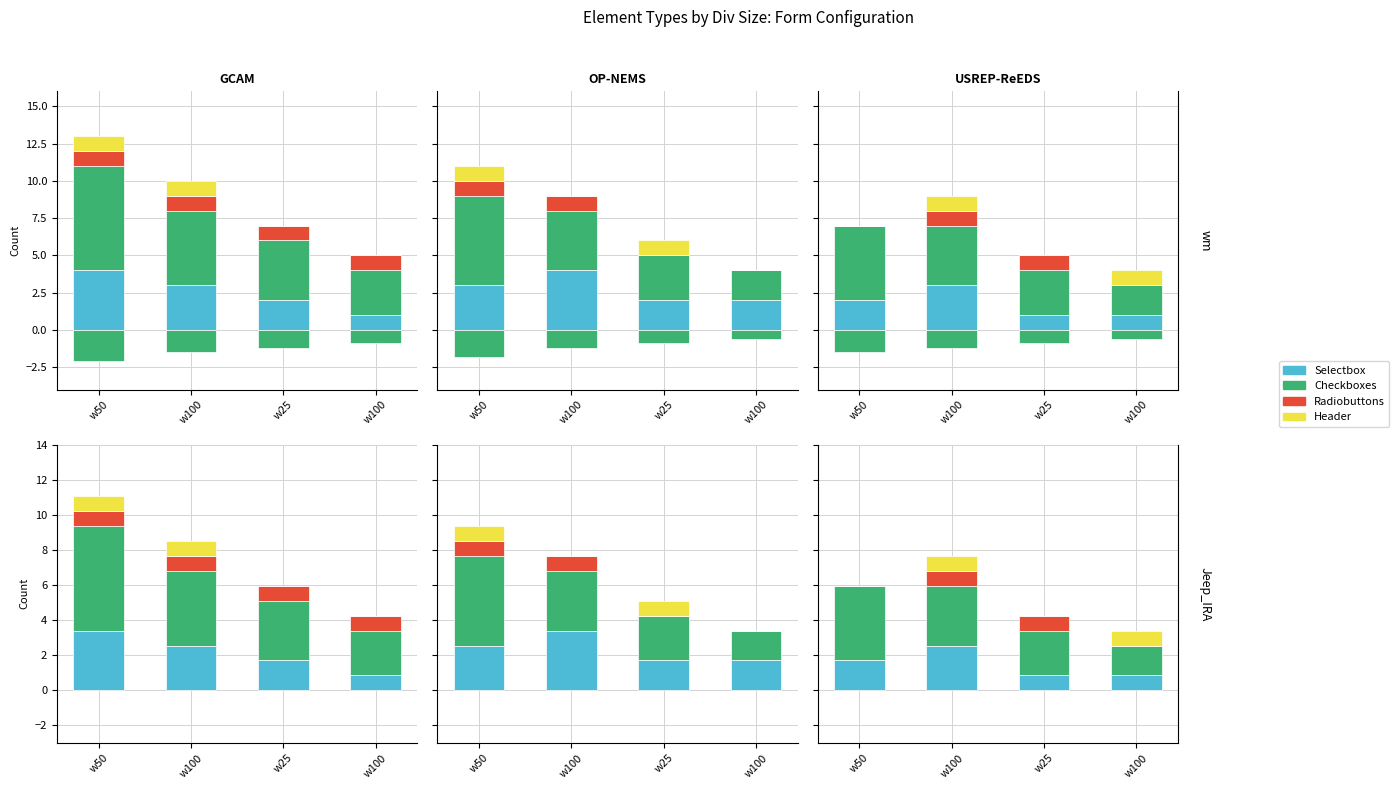

Is it true that checkboxes equals -1.2 at w25?

True